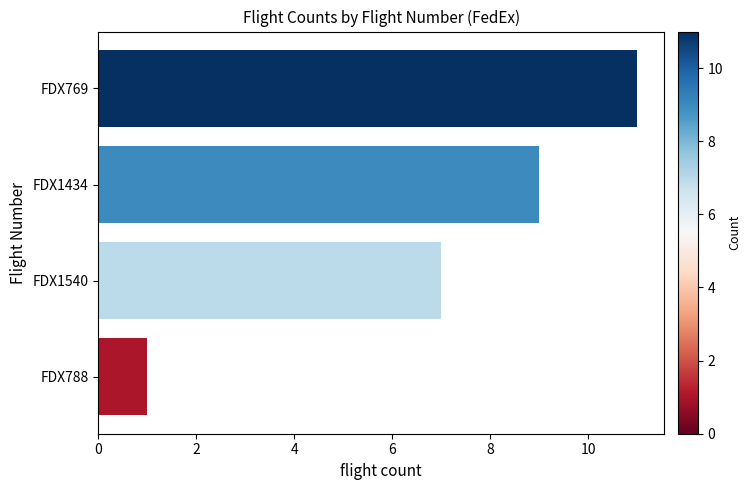

What is the change in value from FDX788 to FDX769?

+10